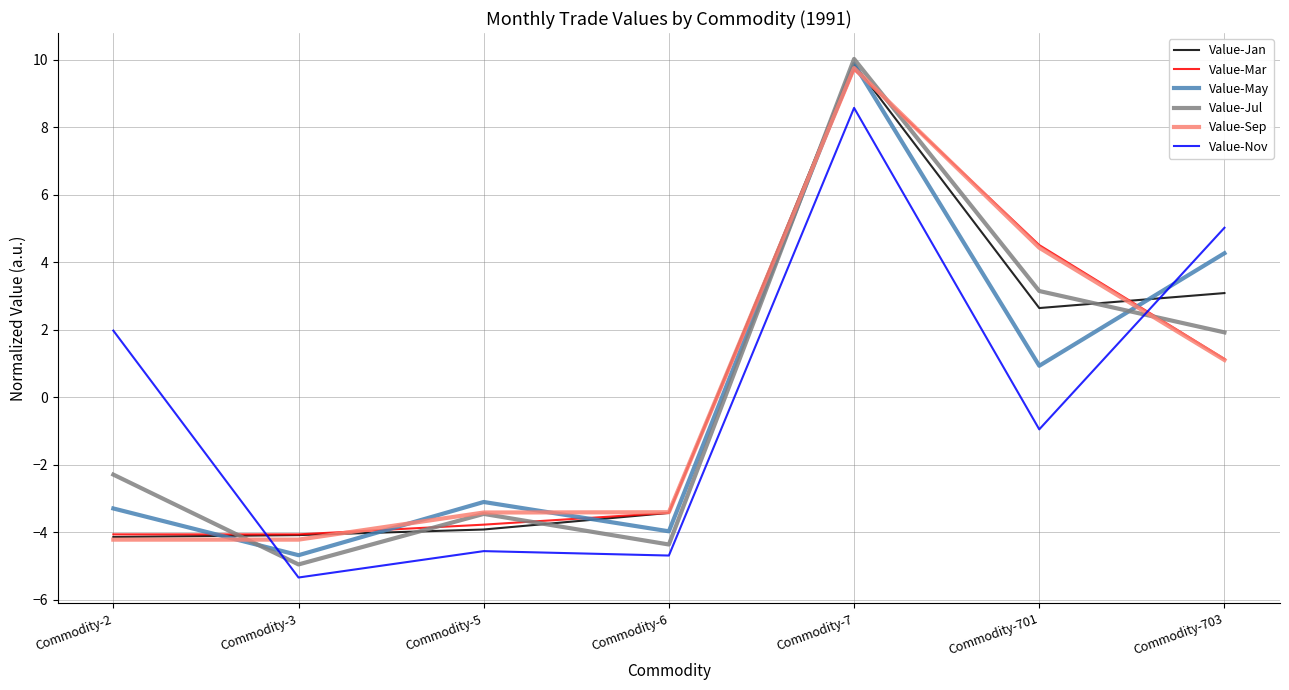

At which category does Value-May reach its first local peak?

Commodity-5